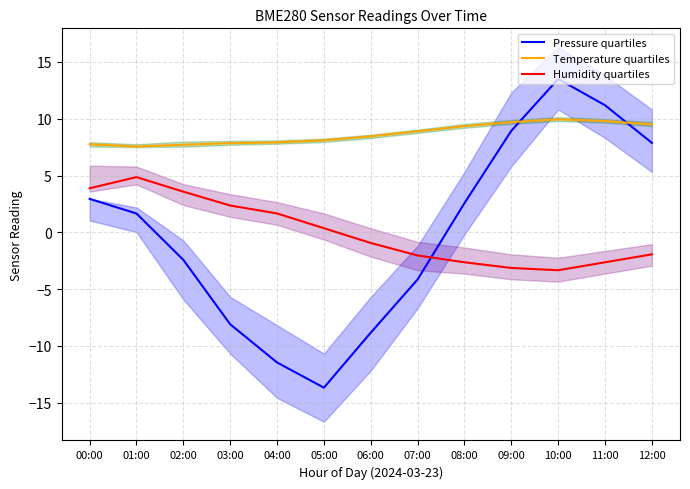

Is it true that Pressure quartiles equals 2.6 at 08:00?

True